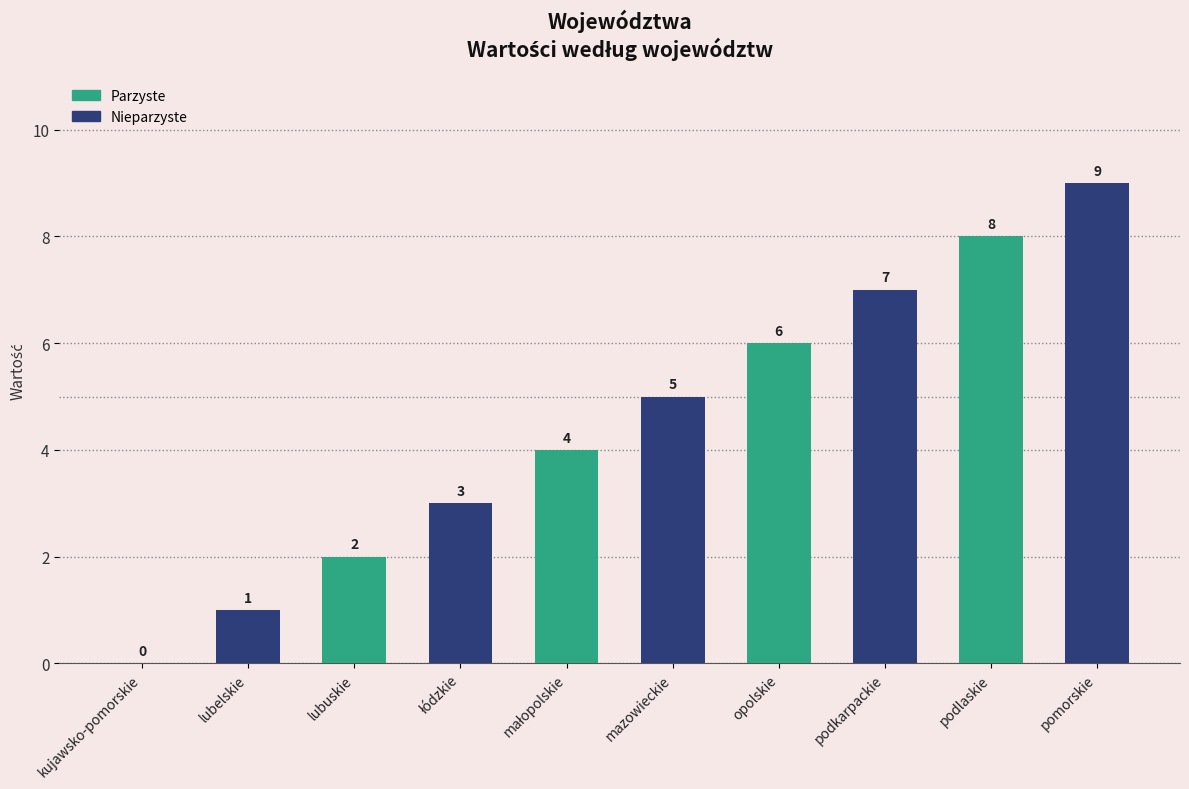

What is the sum of the values at mazowieckie and podkarpackie?

12